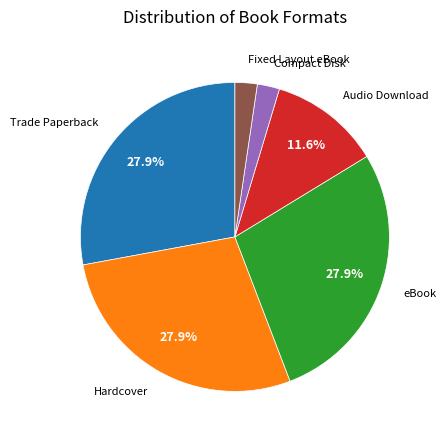

Does any single category account for the majority?

No